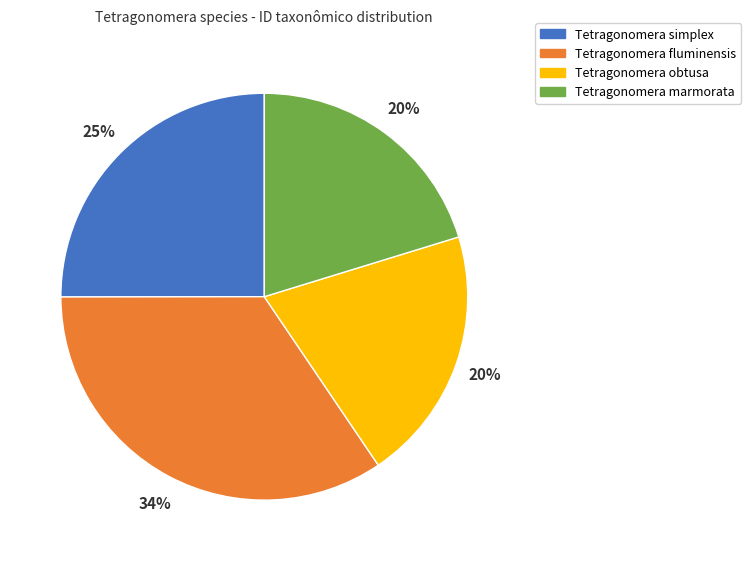

Between Tetragonomera fluminensis and Tetragonomera marmorata, which is larger?

Tetragonomera fluminensis